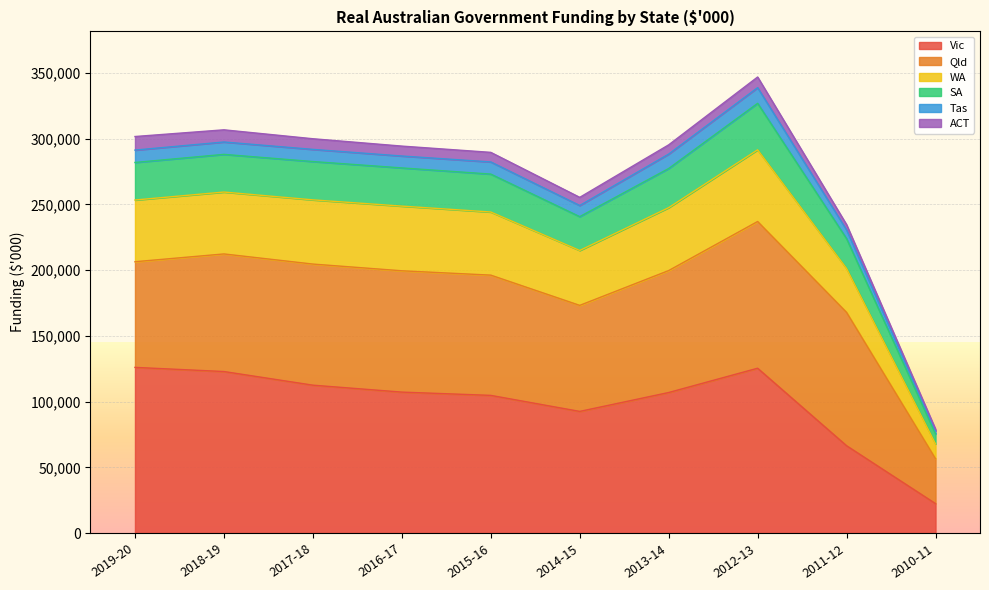

What is the sum of the Vic values at 2017-18 and 2013-14?

219362